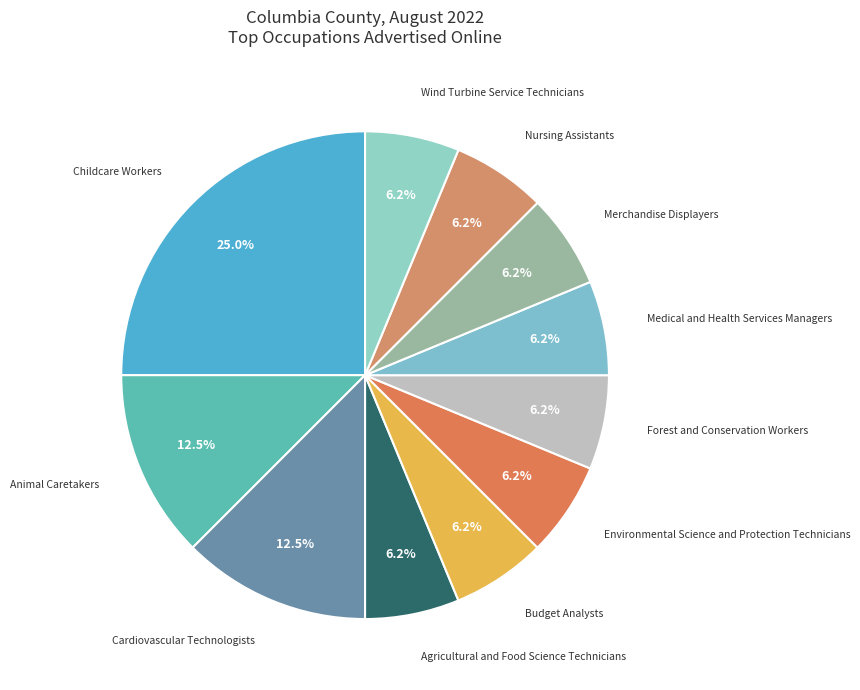

How many segments does this pie chart have?

11